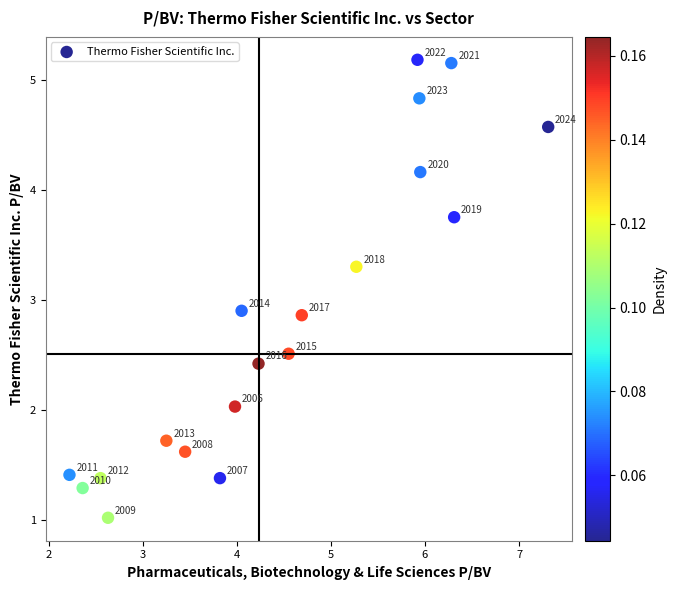

What Y value in the scatter plot is closest to 3?

2.9